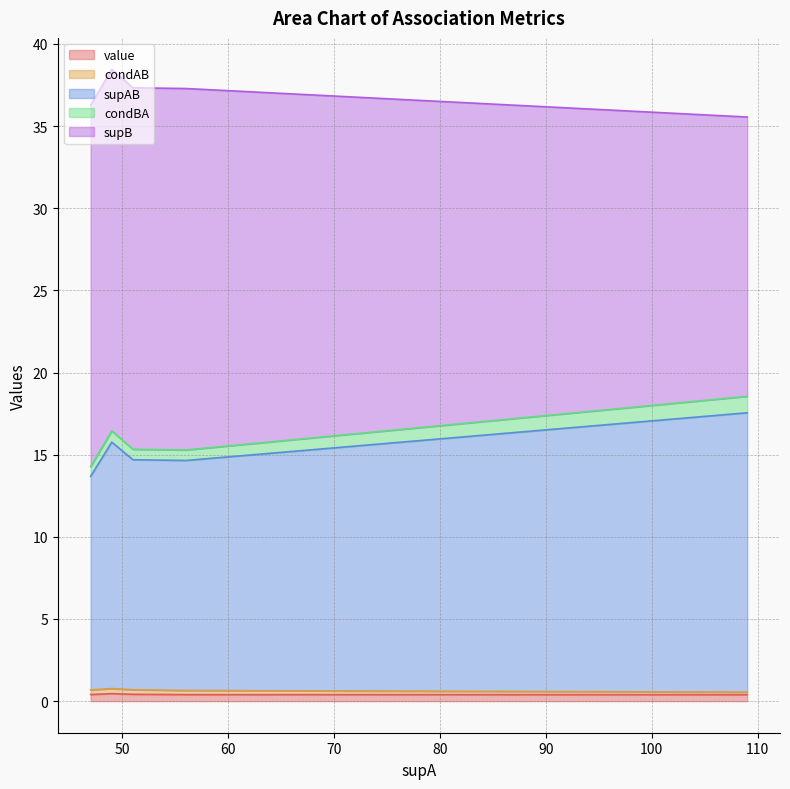

True or false: supAB and condBA cross at least once.

False